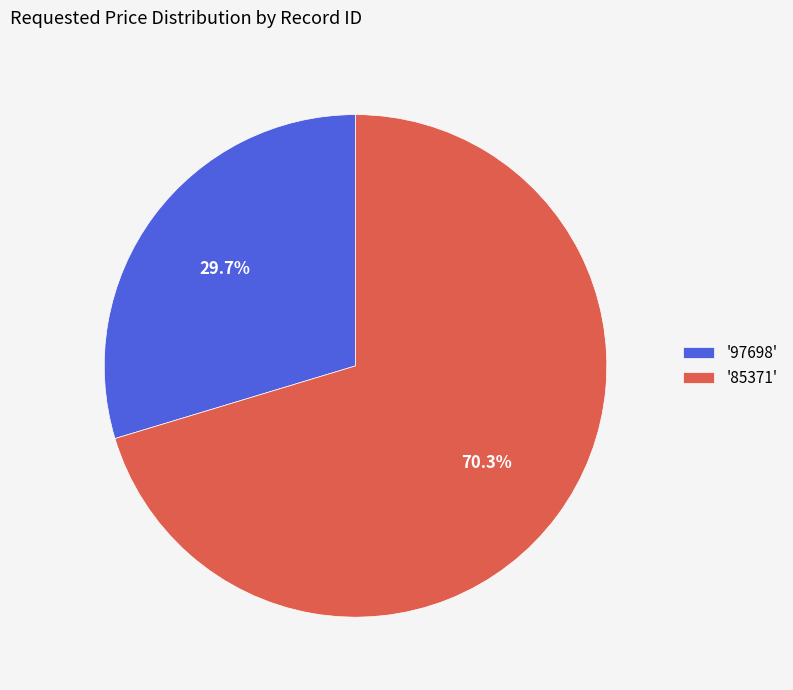

Is the sum of '97698' and '85371' greater than half?

Yes